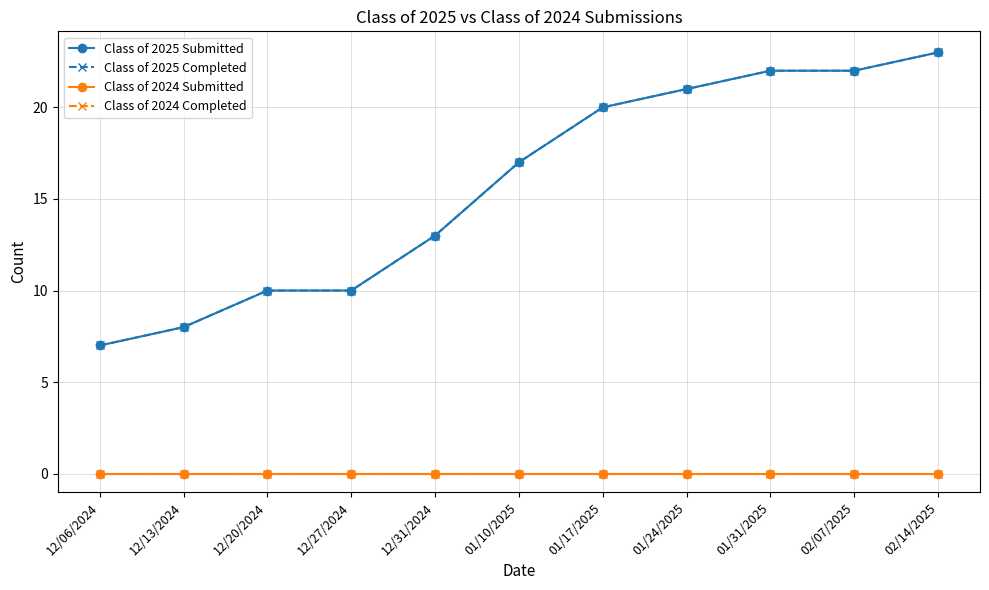

Is this an area chart (filled region under the line)?

No